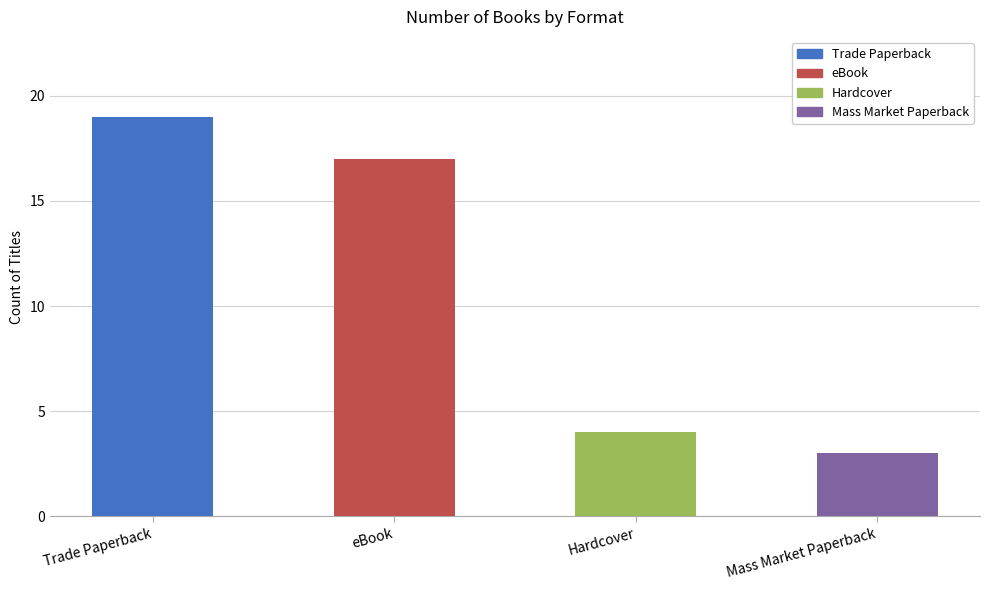

Which has a higher value, Trade Paperback or Hardcover?

Trade Paperback